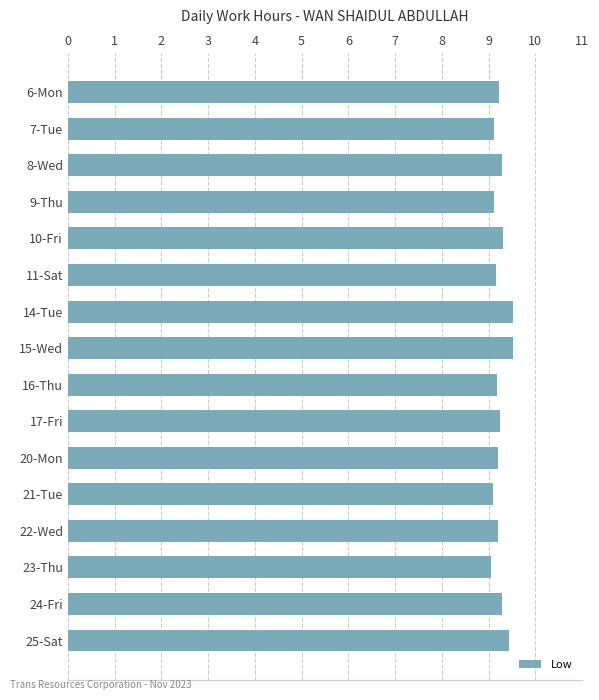

What is the sum of all values?

148.0